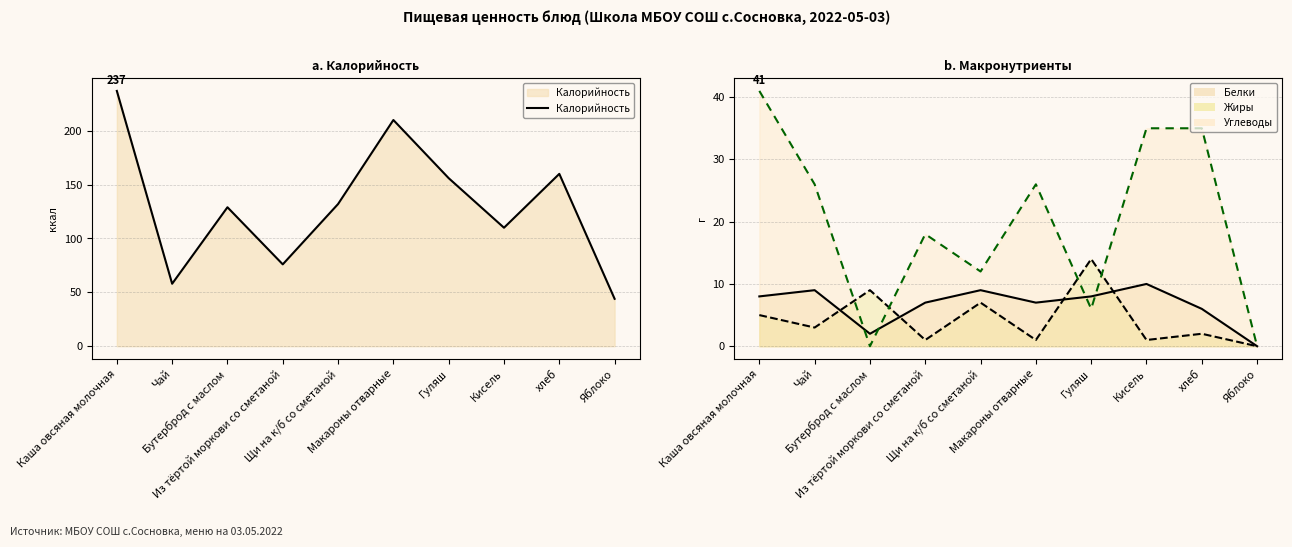

What is the difference between the values at Яблоко and Кисель?

66